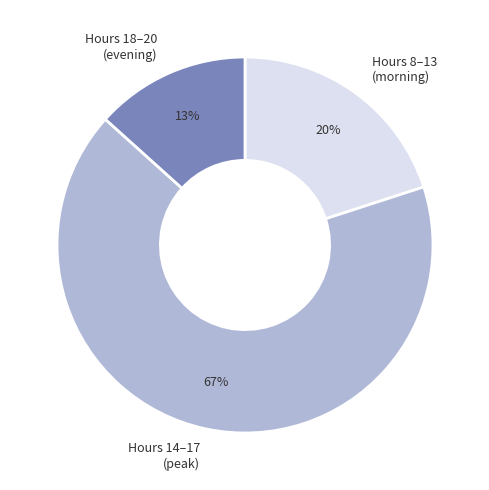

What percentage is the Hours 14–17 (peak) slice, to the nearest percent?

67%